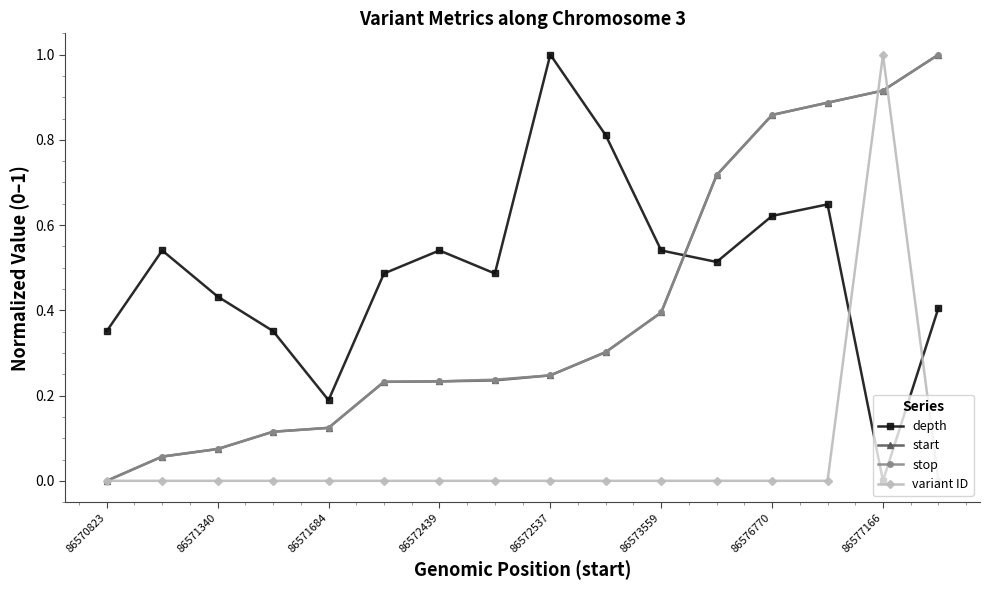

Which series has the largest total across all categories?

depth